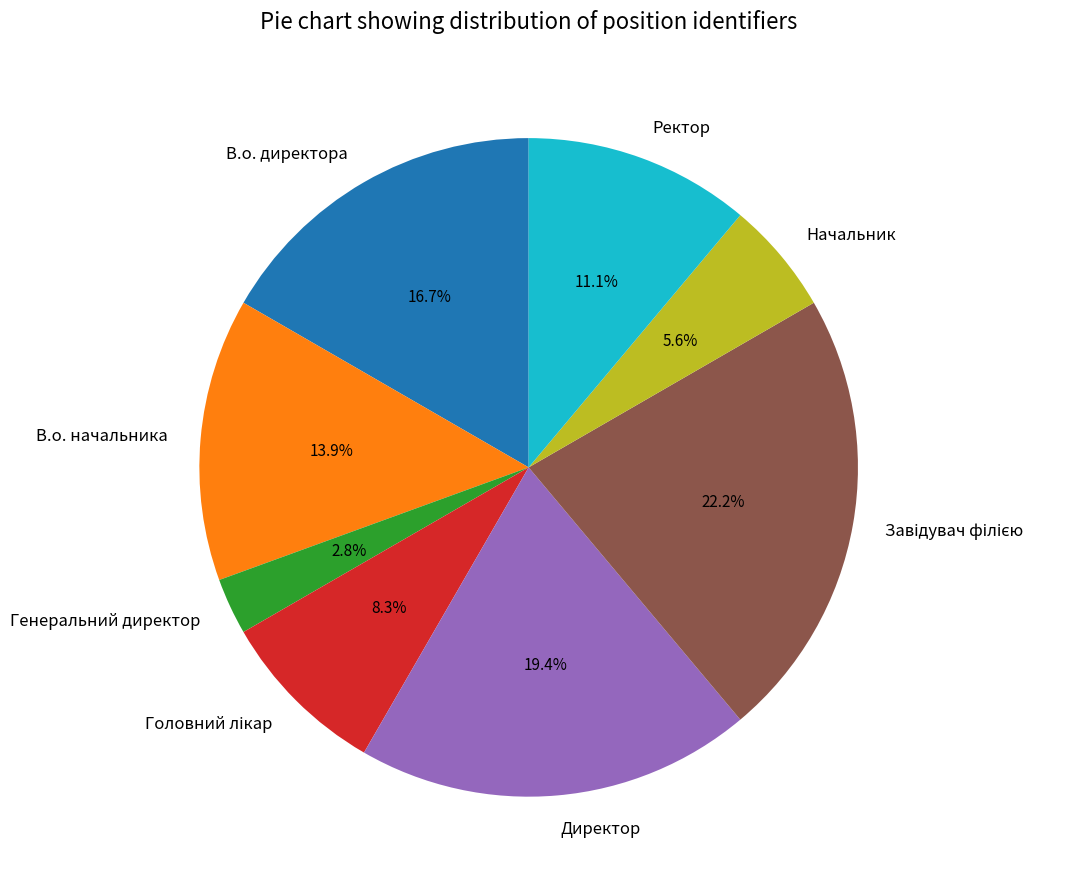

To the nearest percent, what is the combined percentage of Директор and Генеральний директор?

22%